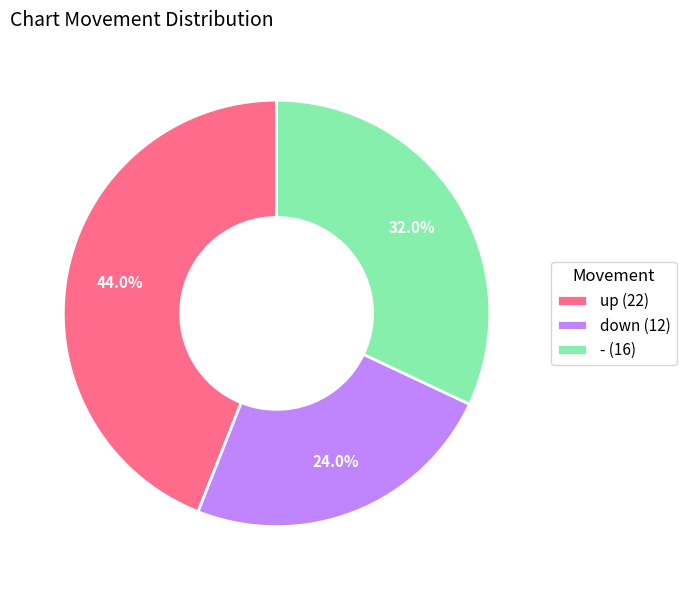

Count the number of slices in the pie.

3